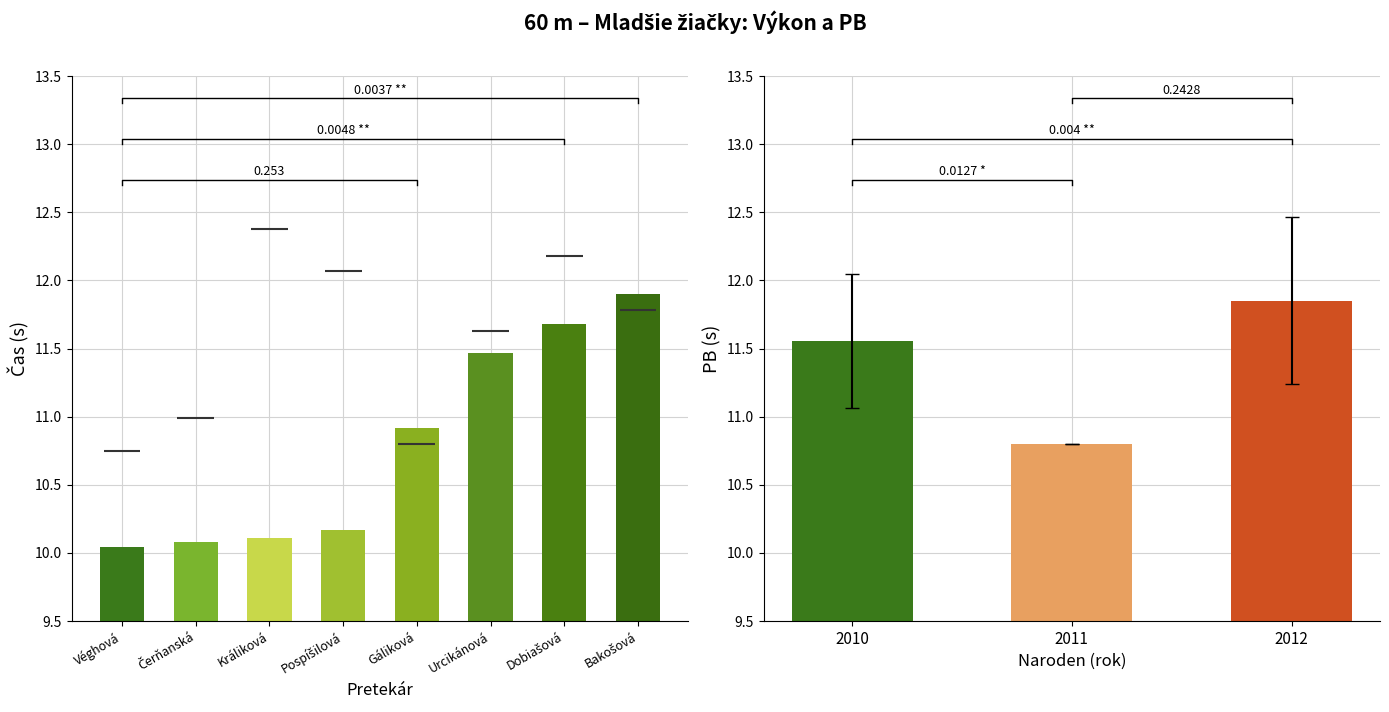

At which label is the value closest to 10?

Véghová